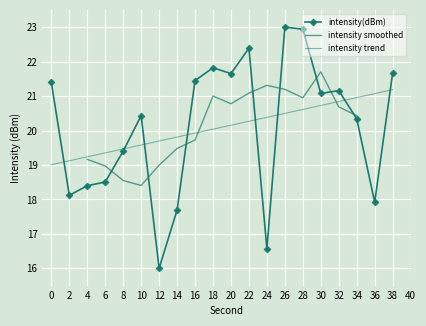

List the labels in order of value, largest first.

26, 28, 22, 18, 38, 20, 16, 0, 32, 30, 10, 34, 8, 6, 4, 2, 36, 14, 24, 12